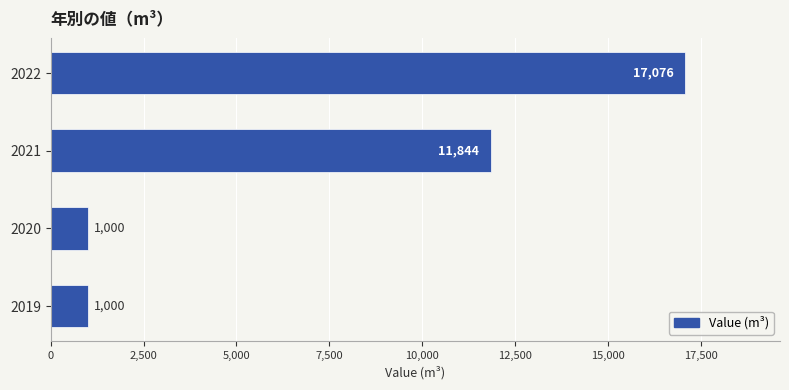

What is the greatest value displayed?

17076